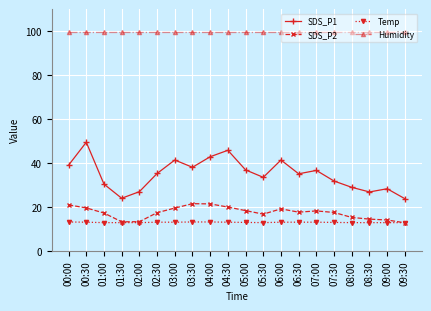

Where is the first local minimum for SDS_P1?

01:30